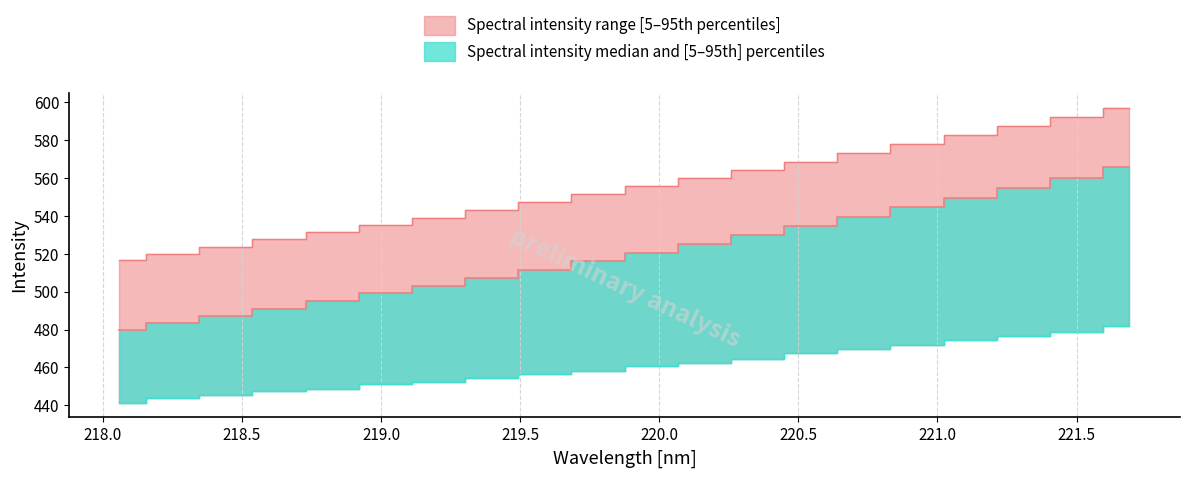

How many data points in Spectral Intensity (median) are above 520?

10